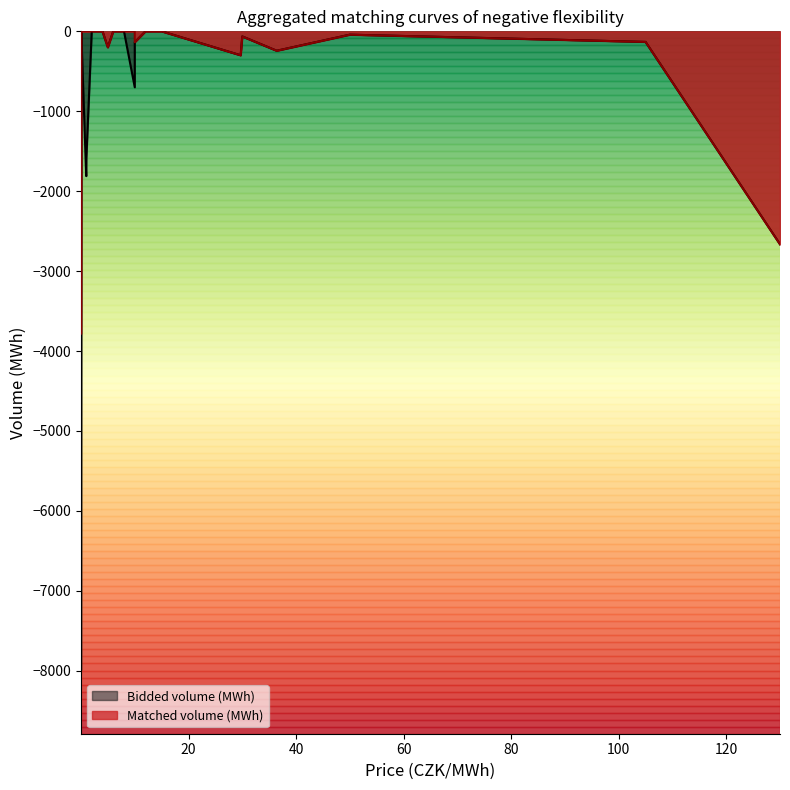

Is the value of Matched volume (MWh) at 8.0 greater than the value of Bidded volume (MWh) at 0.1?

Yes